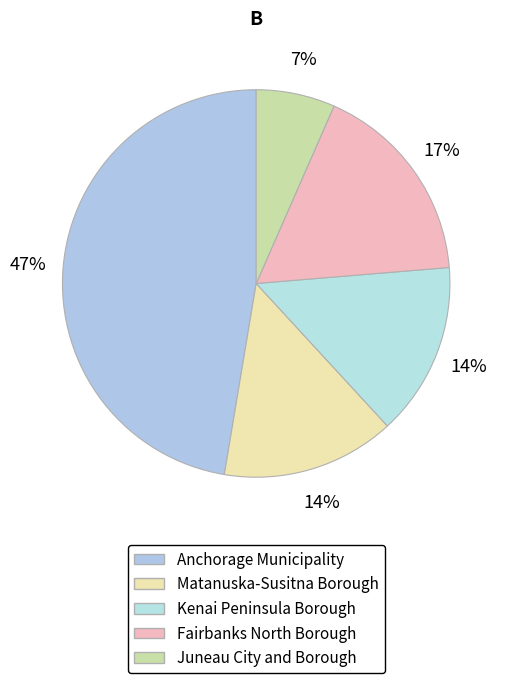

Which category has the biggest portion of the pie?

Anchorage Municipality